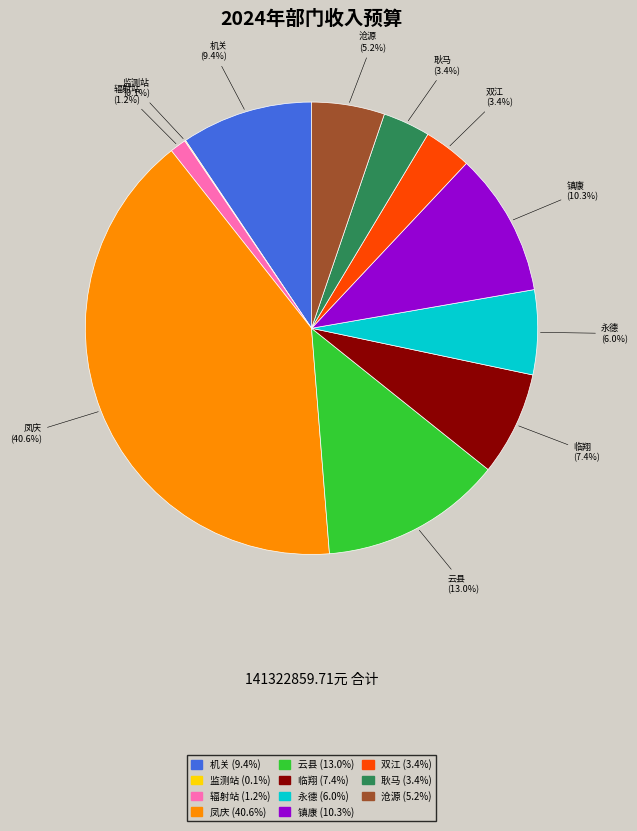

Is there any slice that represents more than half of the pie?

No